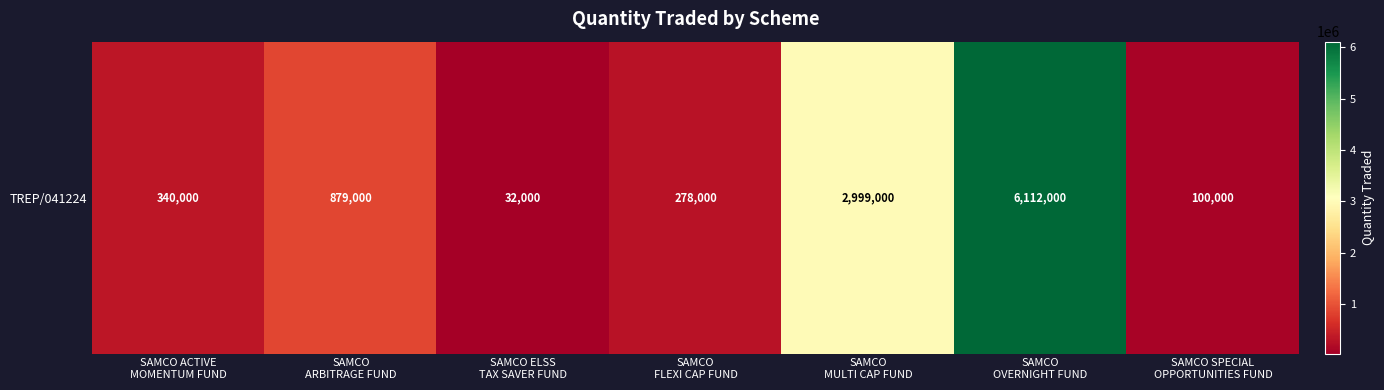

What is the minimum value shown in the chart?

32000